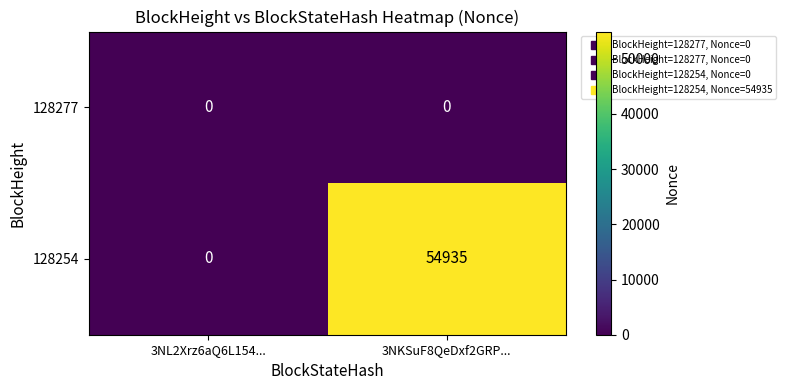

List the series in order of their overall mean, highest first.

128254, 128277